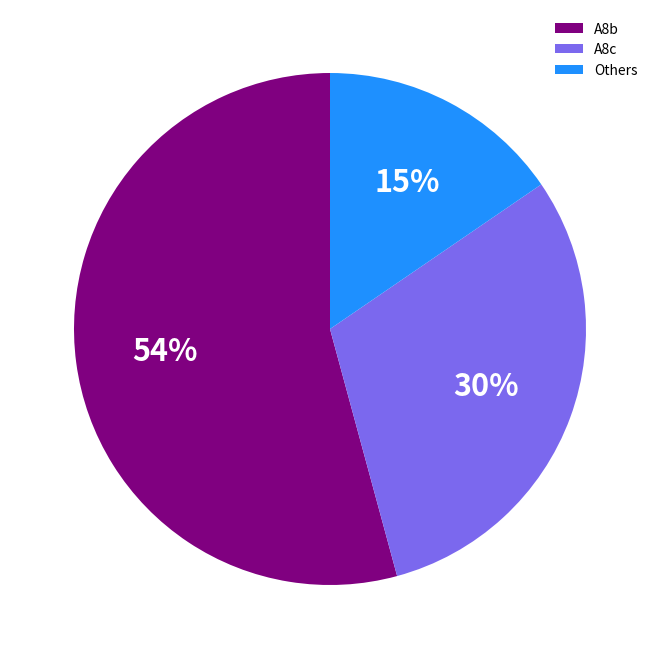

To the nearest percent, what percentage of the pie is A8c?

30%